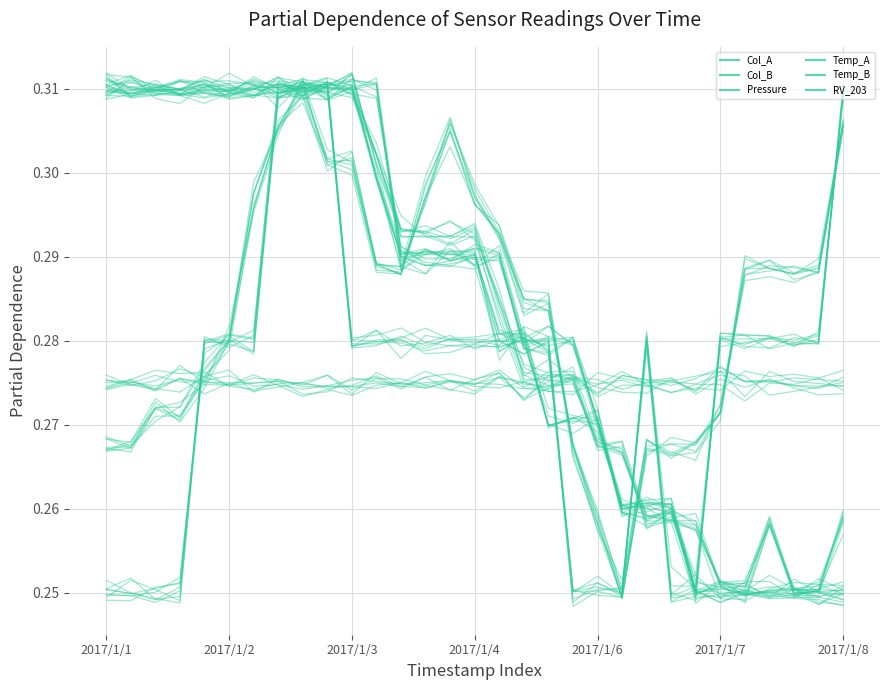

At which category does RV_203 reach its first local valley?

2017/1/4